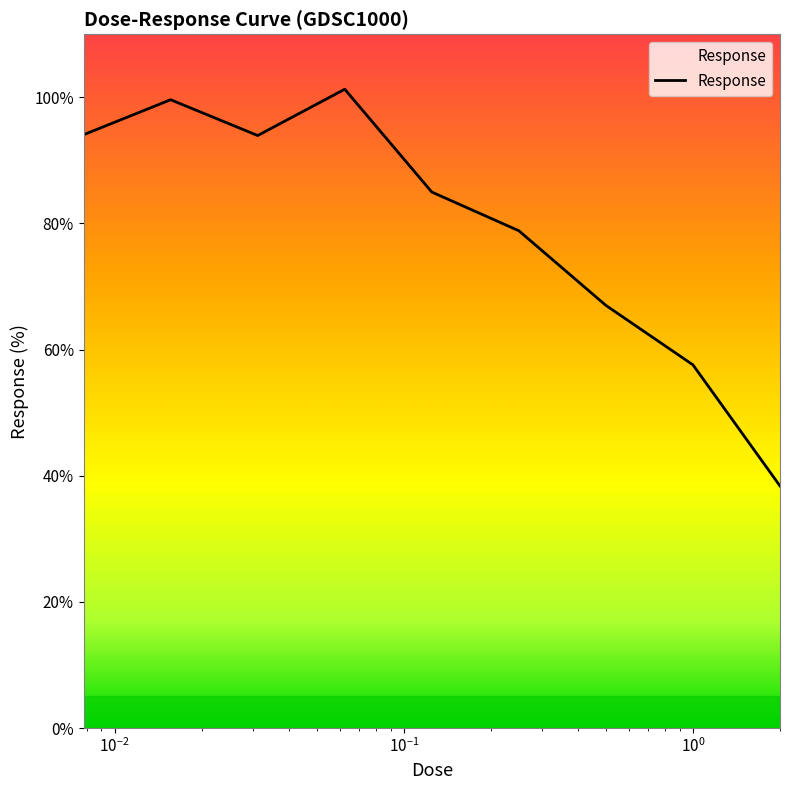

What is the smallest value displayed?

38.4